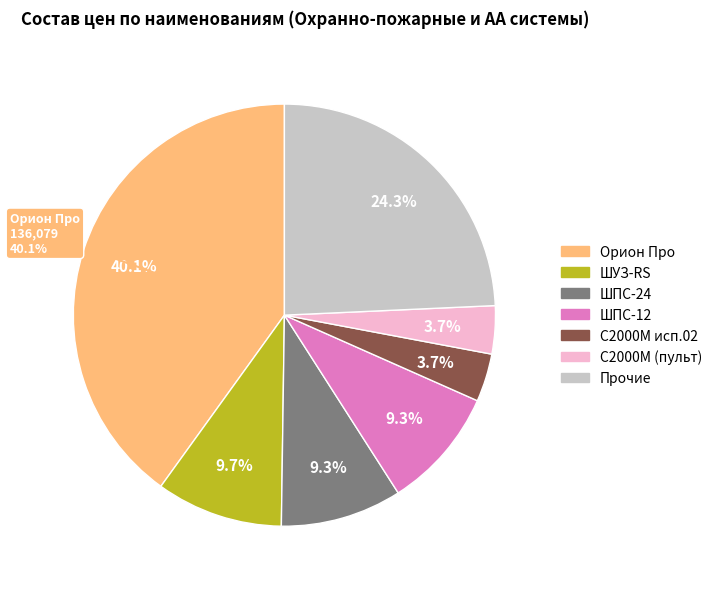

To the nearest percent, what portion does ШПС-24 represent?

9%